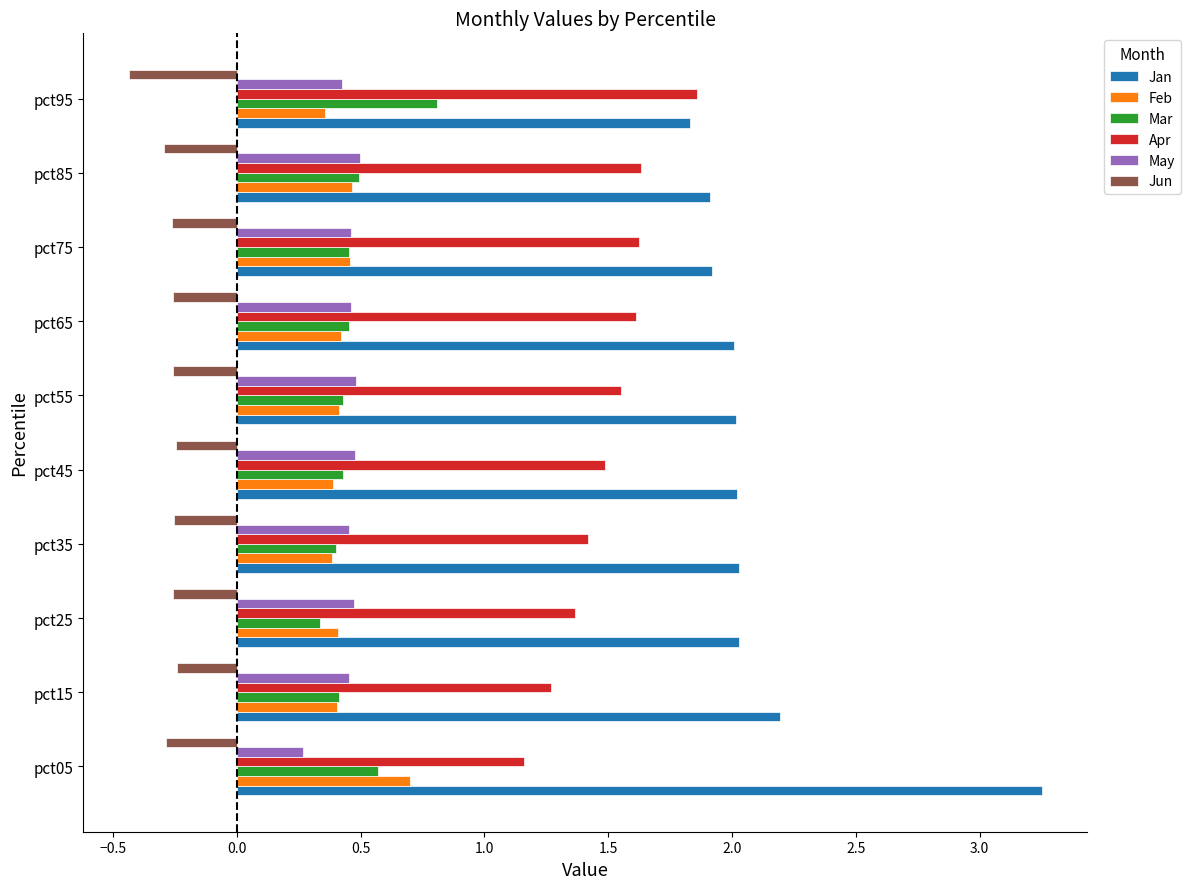

At how many categories does at least one series exceed 1?

10